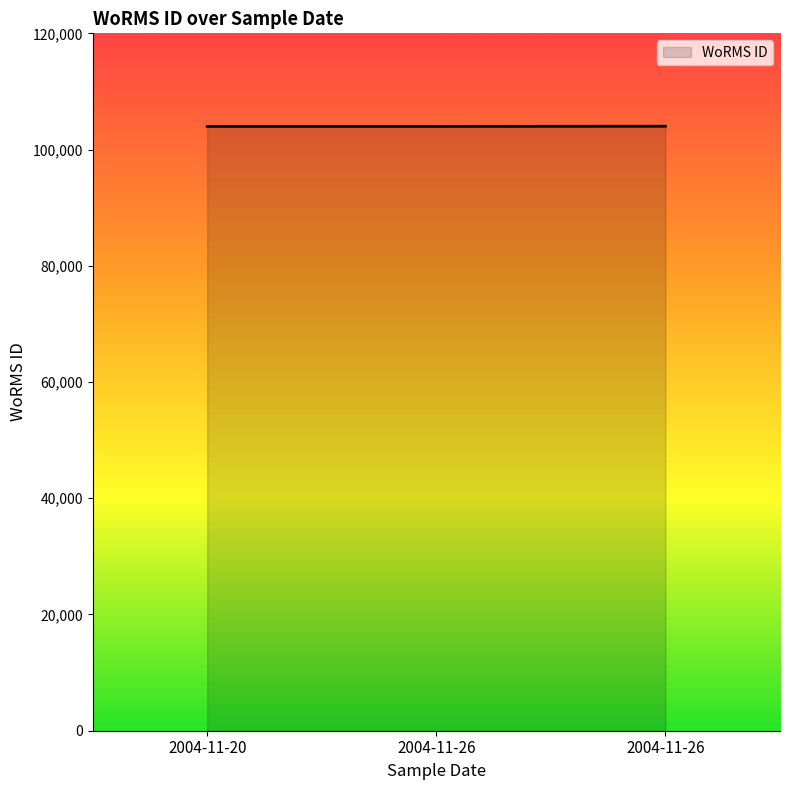

Is this an area chart (filled region under the line)?

Yes